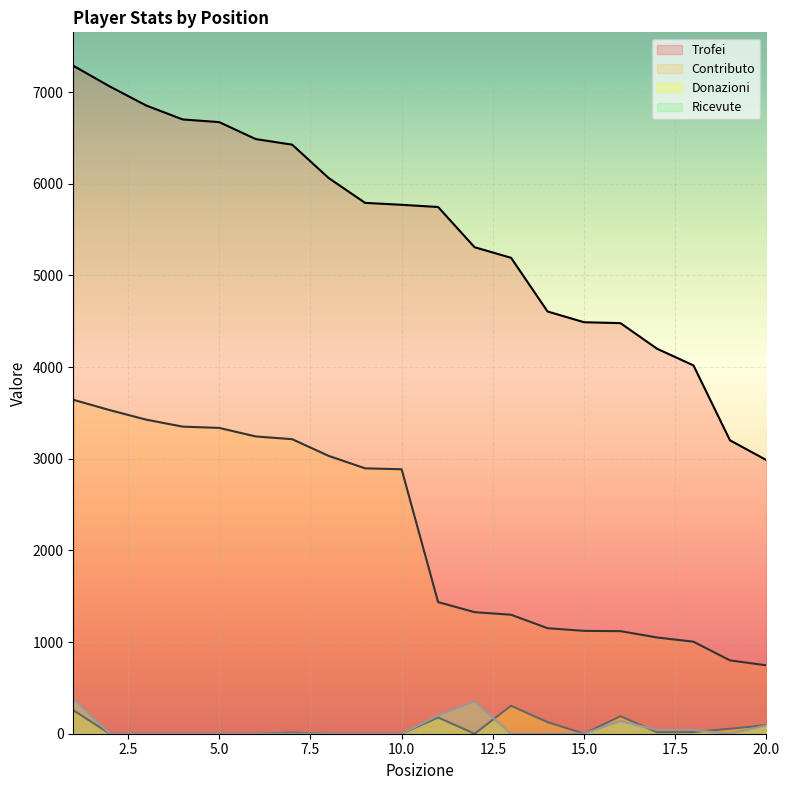

Is it true that Contributo equals 249 at 19?

False